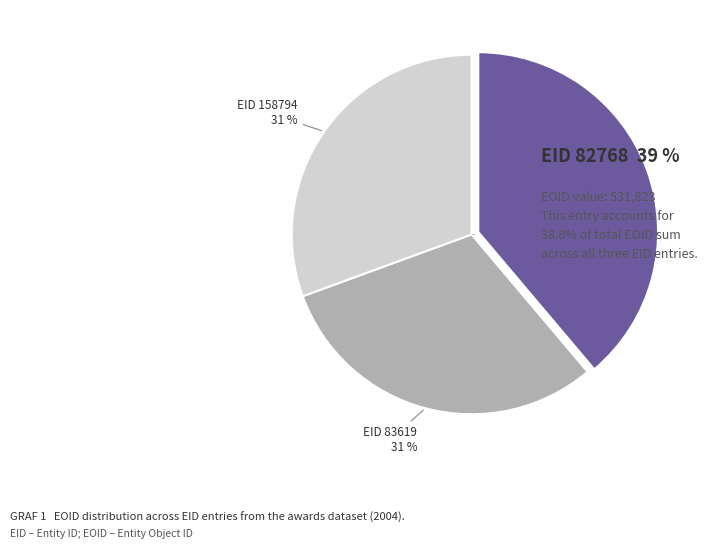

True or false: EID 82768 accounts for 44% of the total.

False